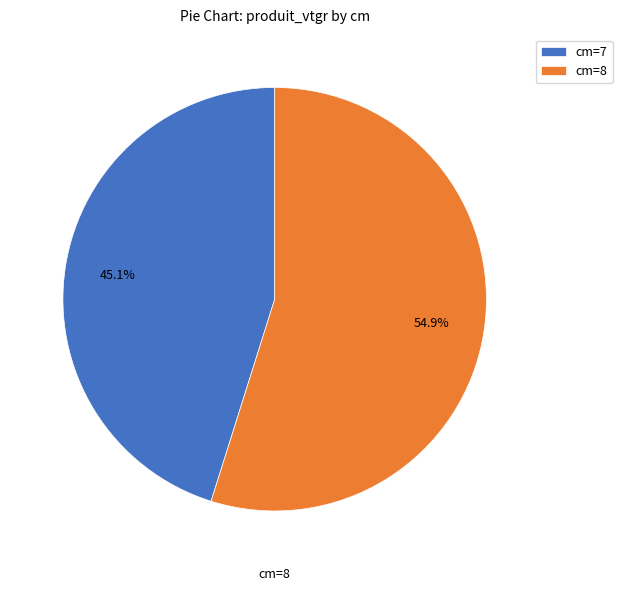

Is there any slice that represents more than half of the pie?

Yes